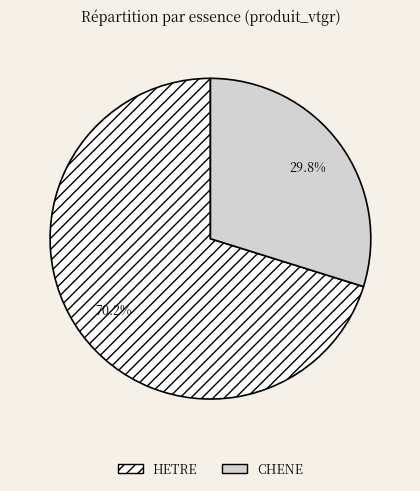

To the nearest percent, what portion does HETRE represent?

70%